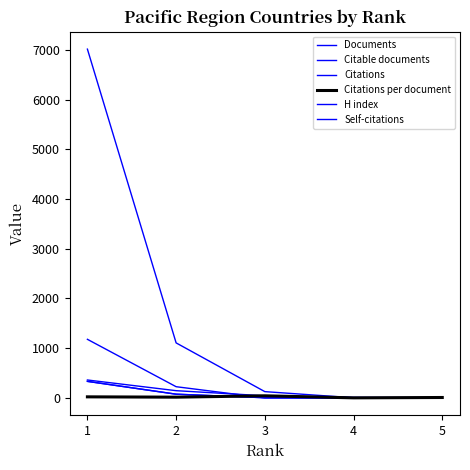

What is the total value across all series at 5?

22.0